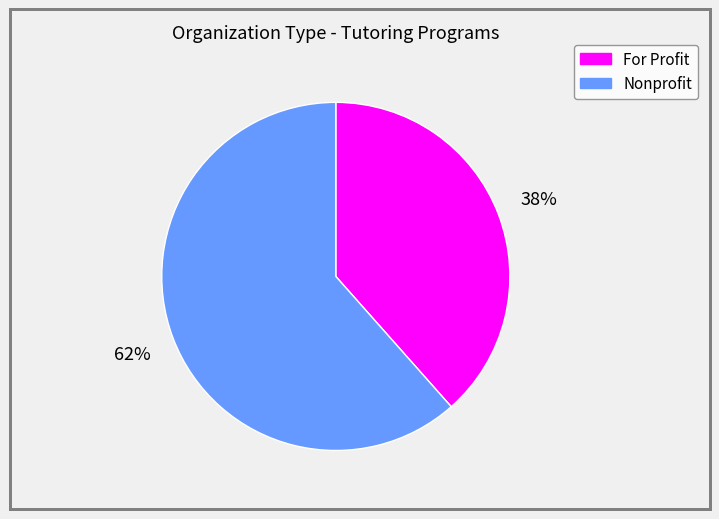

To the nearest percent, what is the combined percentage of Nonprofit and For Profit?

100%